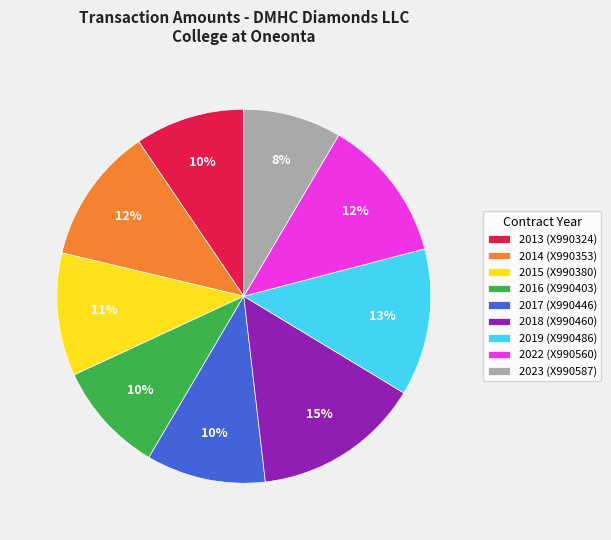

Which category has the biggest portion of the pie?

2018 (X990460)